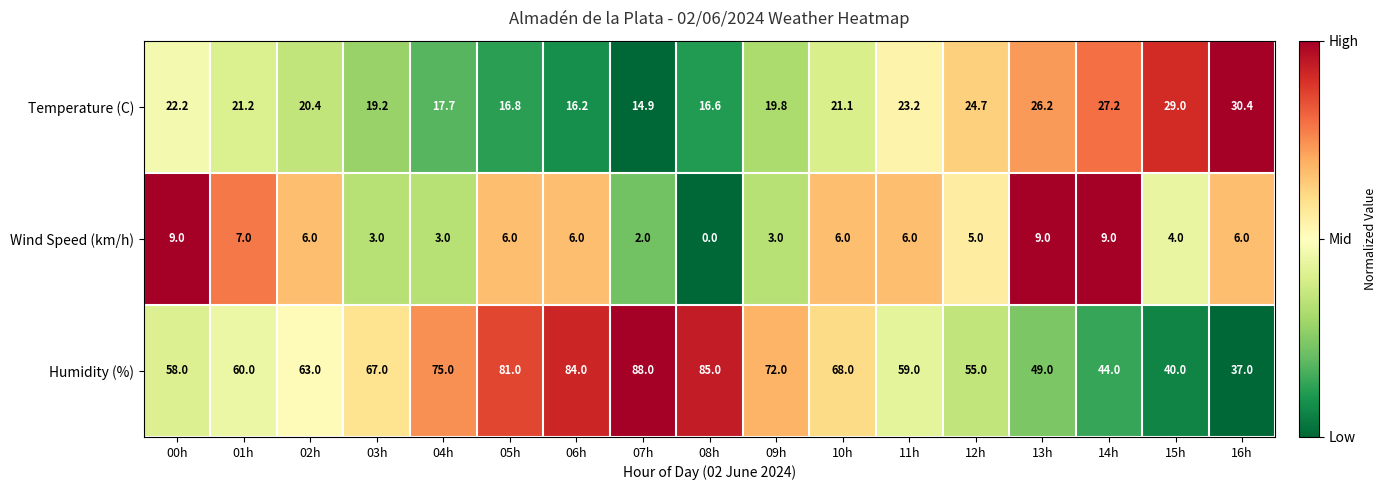

Is it true that Temperature (C) equals 24.7 at 12h?

True